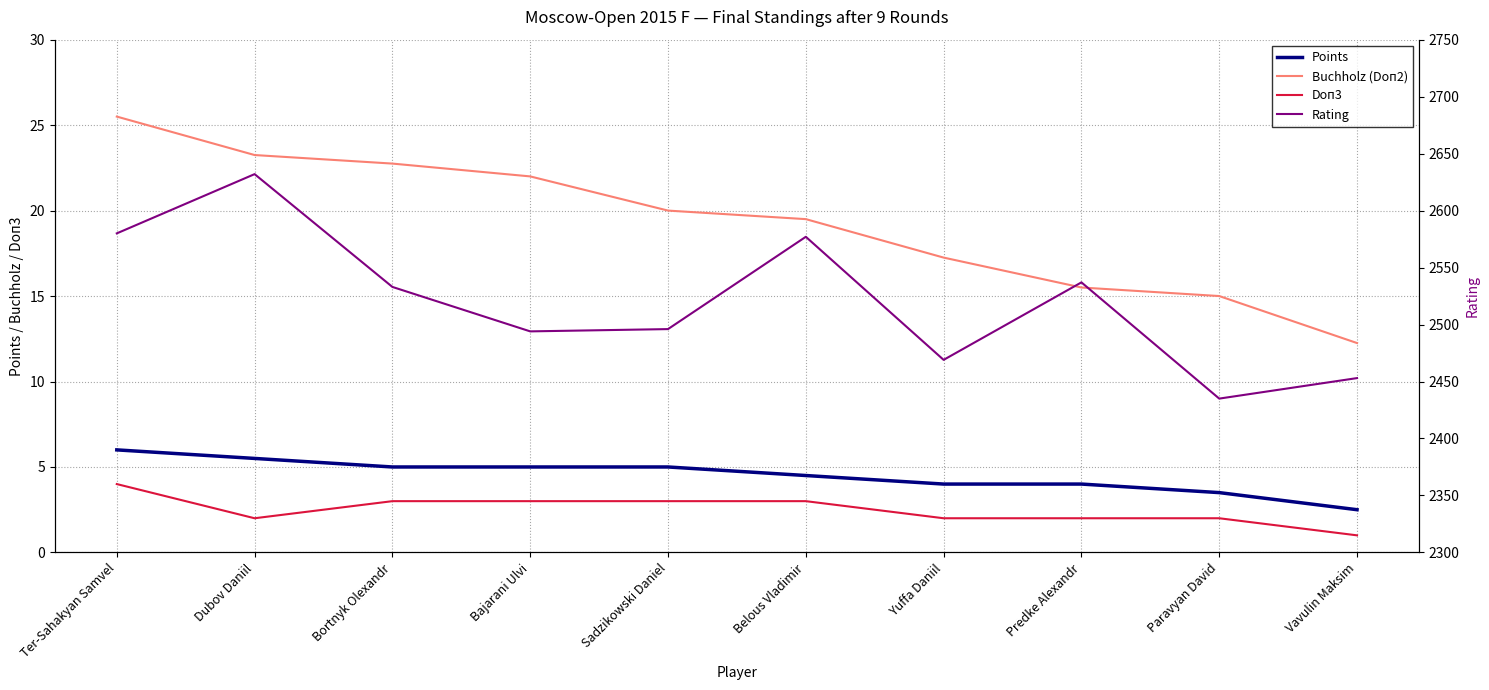

Which category has the highest value in the Points series?

Ter-Sahakyan Samvel